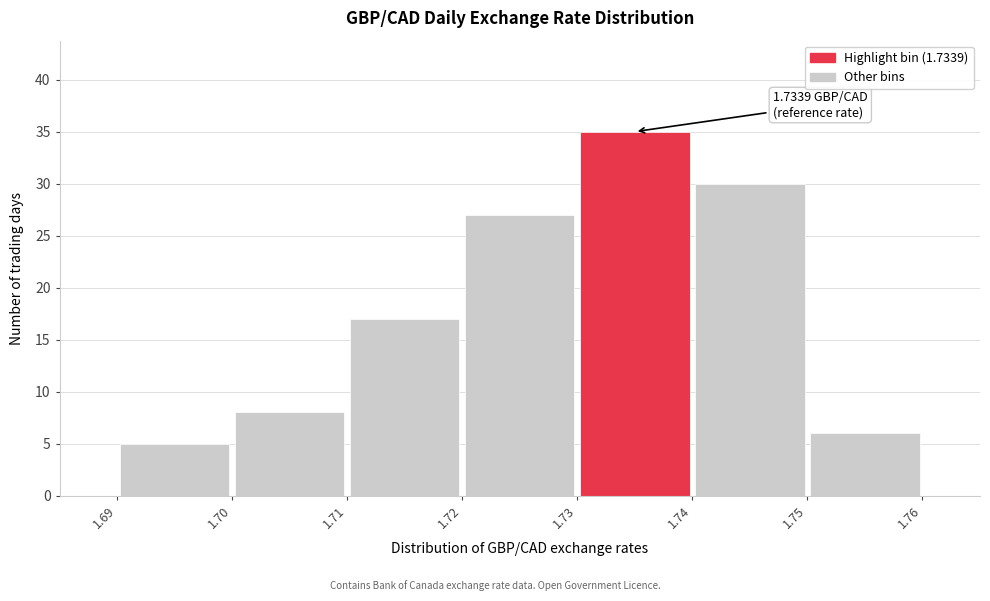

Over which range of the x-axis is the bar tallest?

1.73 to 1.74